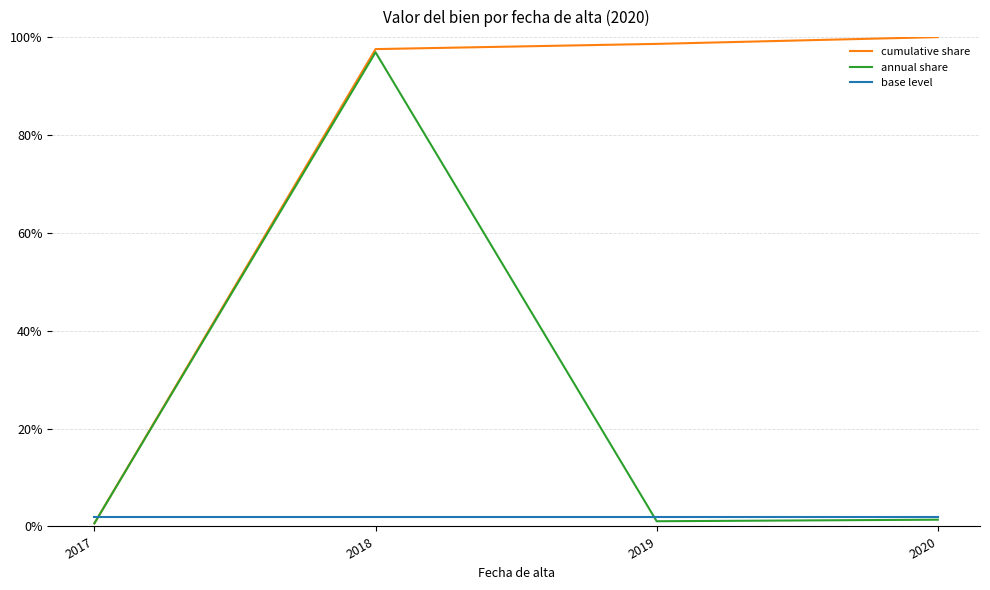

Is this an area chart (filled region under the line)?

No